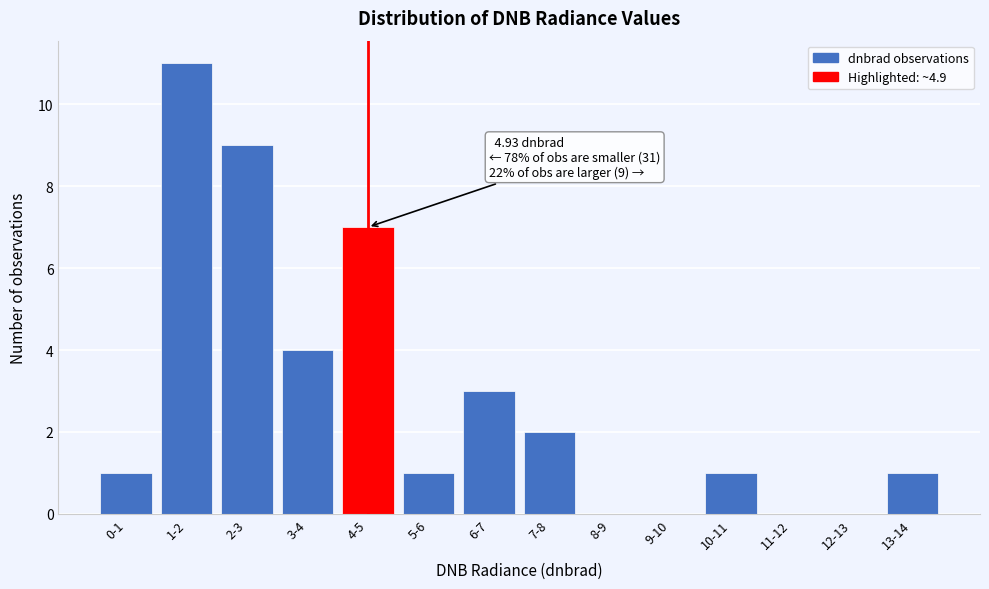

Reading left to right, what are all the values shown in this chart?

0-1=1	1-2=11	2-3=9	3-4=4	4-5=7	5-6=1	6-7=3	7-8=2	8-9=0	9-10=0	10-11=1	11-12=0	12-13=0	13-14=1